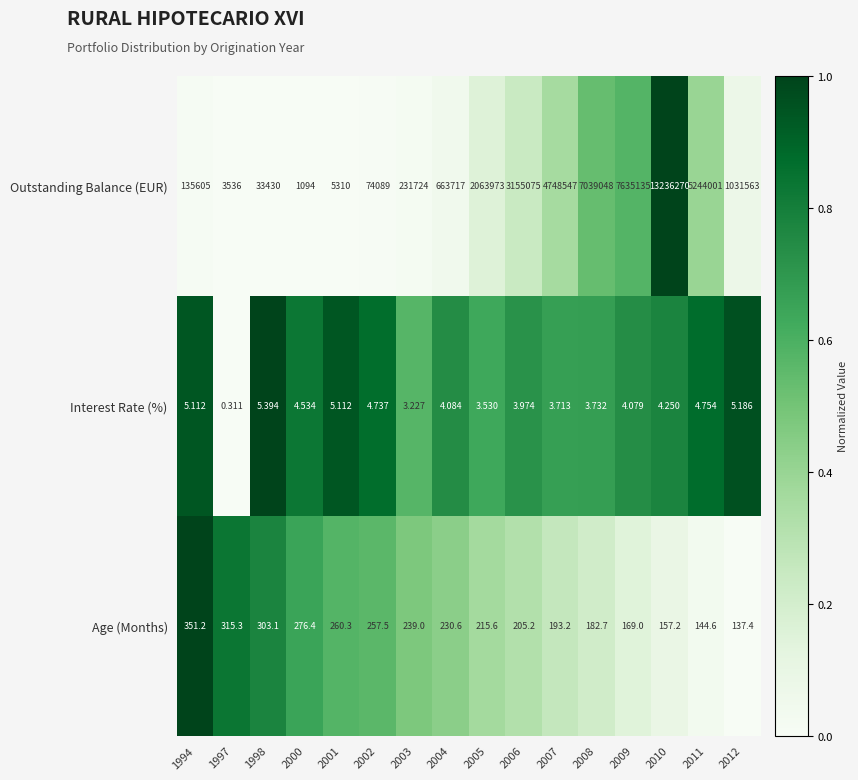

Which series has the largest range (max minus min)?

Outstanding Balance (EUR)